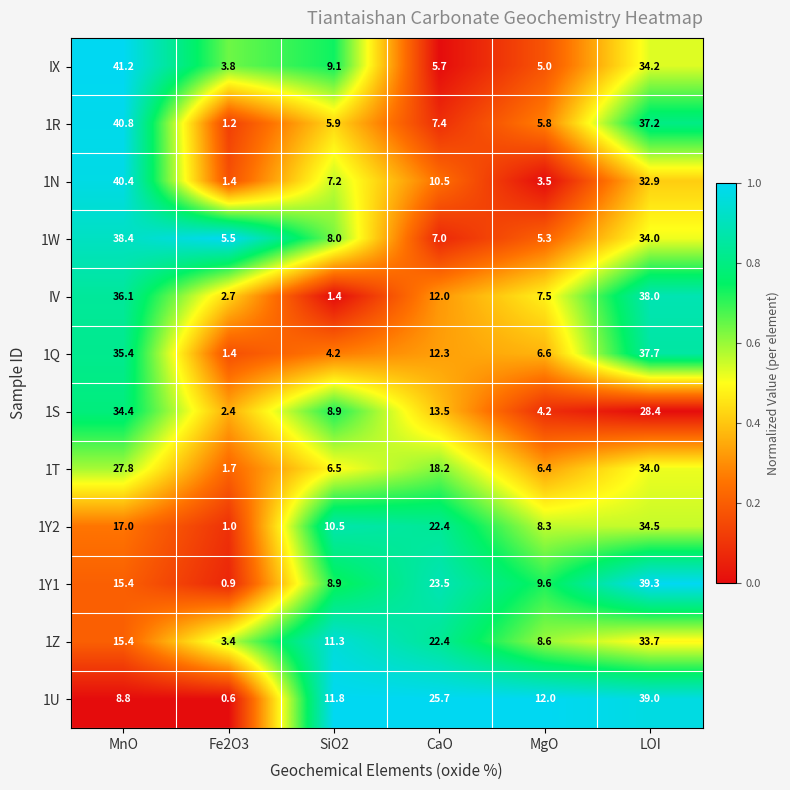

What is the smallest value displayed?

0.6